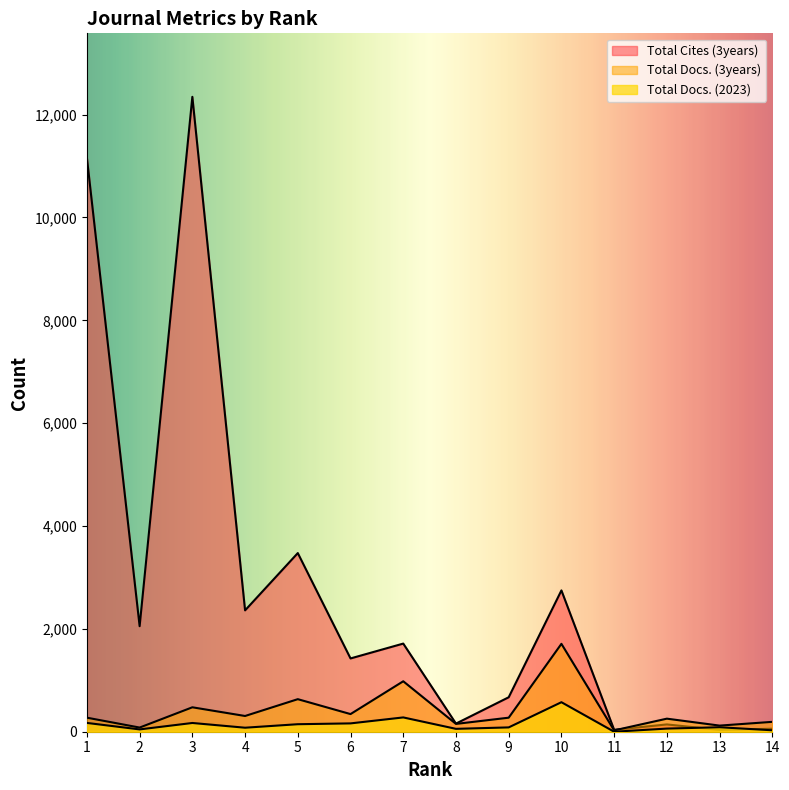

What is the average value of the Total Docs. (2023) series?

139